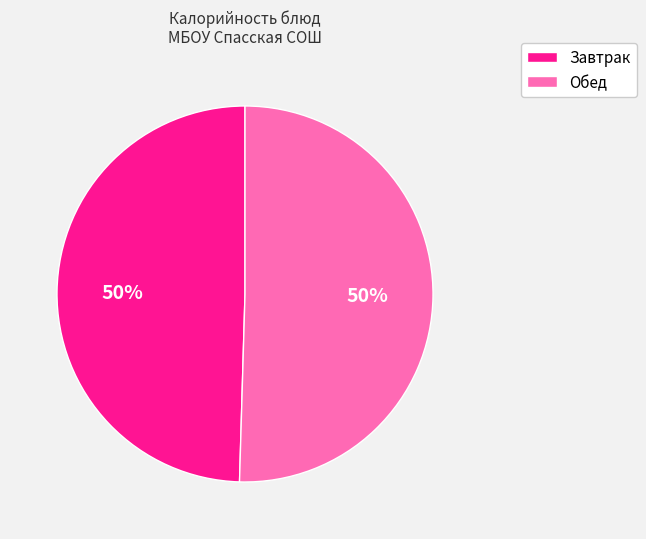

To the nearest percent, what is the average slice percentage?

50%